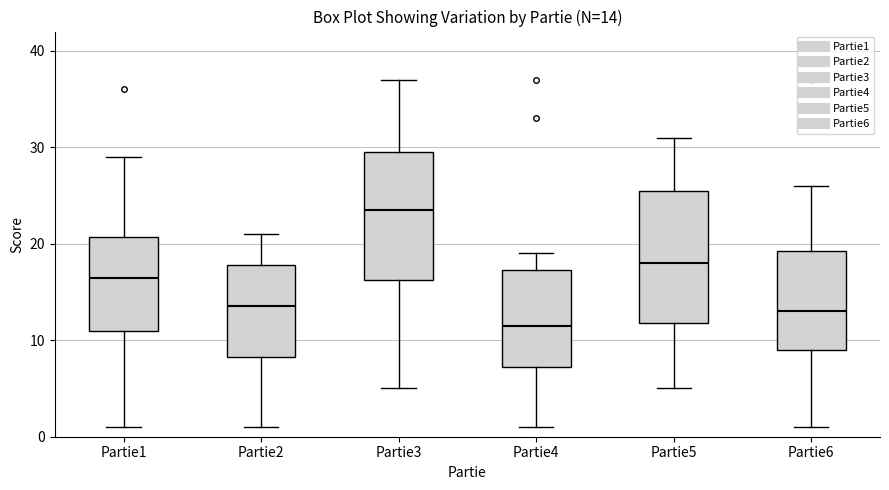

Which box's median line is the lowest?

Partie4